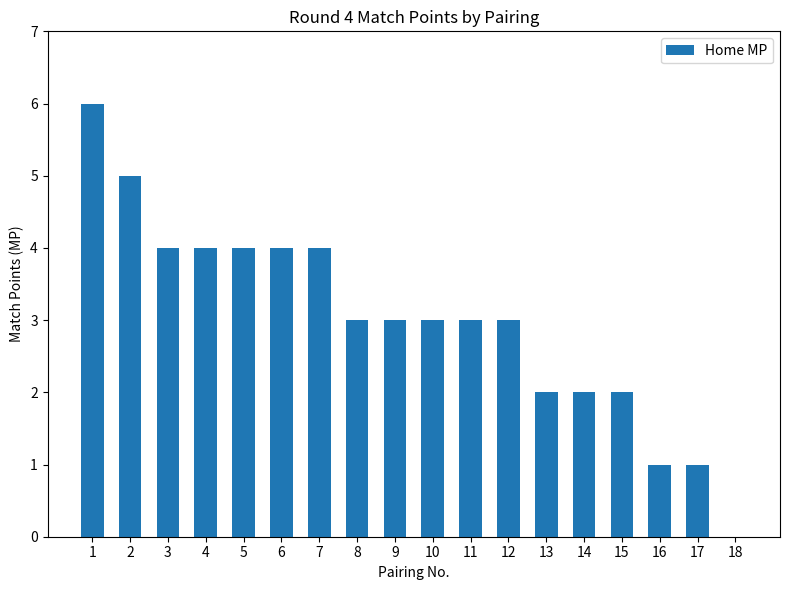

Reading left to right, transcribe all the data shown in this chart.

1=6	2=5	3=4	4=4	5=4	6=4	7=4	8=3	9=3	10=3	11=3	12=3	13=2	14=2	15=2	16=1	17=1	18=0